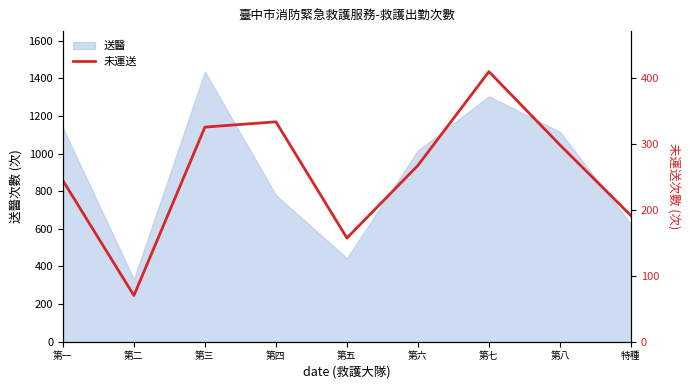

Between 第一 and 第五, which is larger?

第一